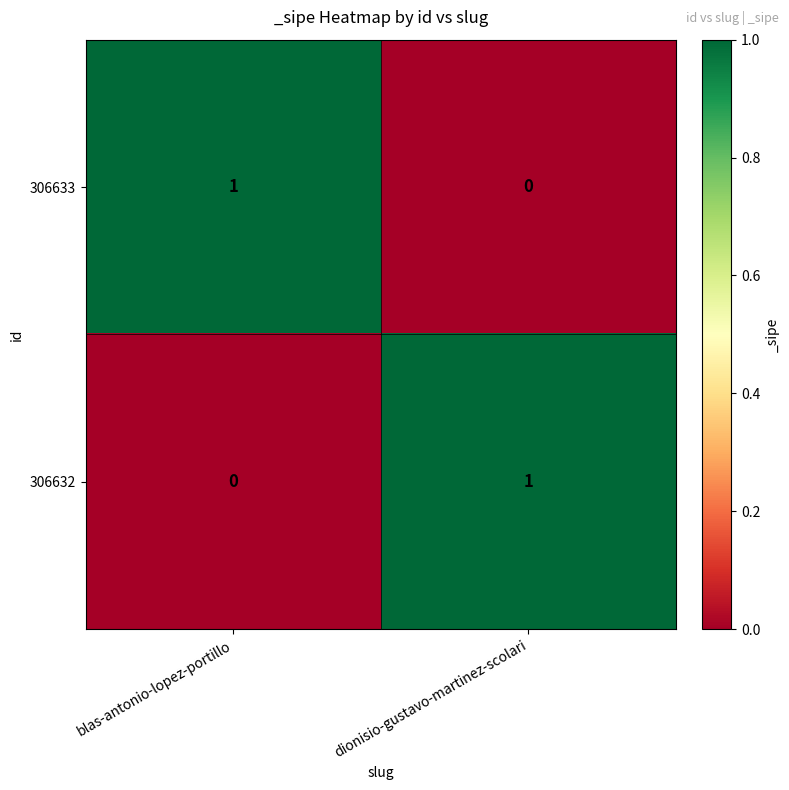

Rank the categories by 306633 value from highest to lowest.

blas-antonio-lopez-portillo, dionisio-gustavo-martinez-scolari